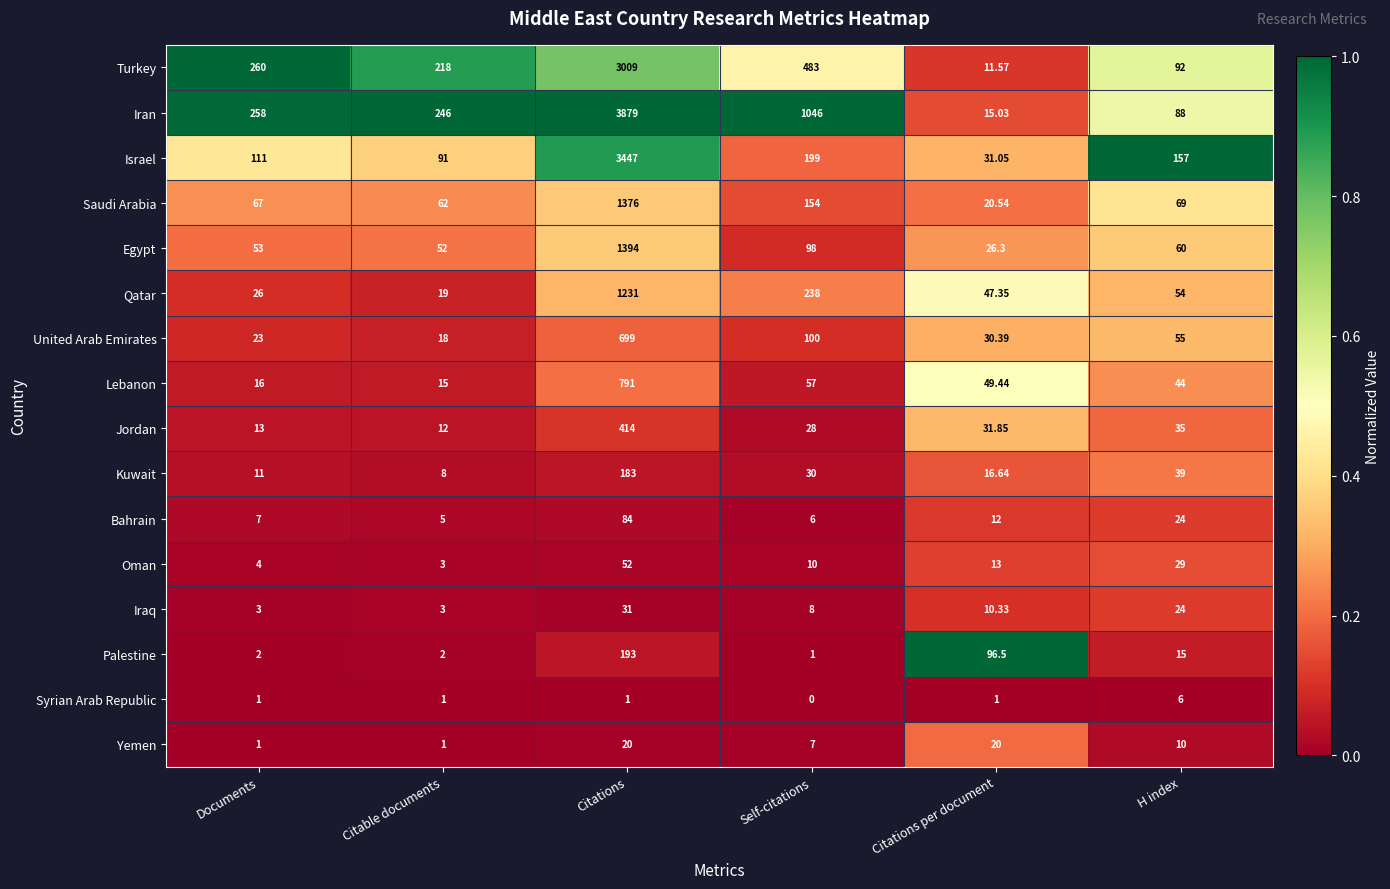

Between Documents and Citations per document, which series saw the biggest shift?

Turkey